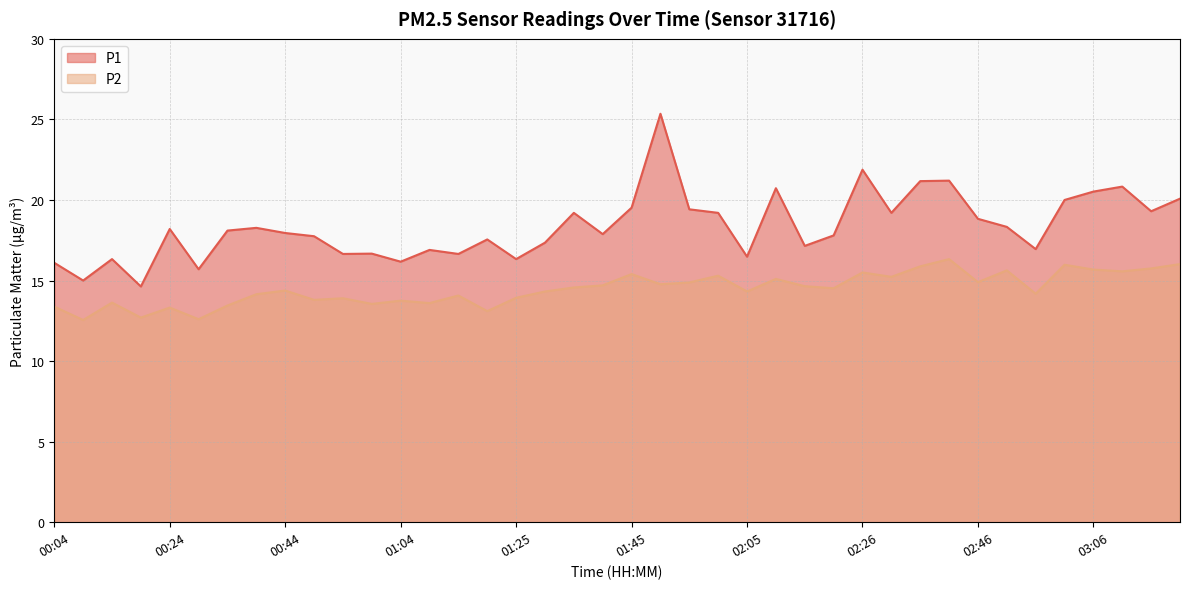

True or false: P2 and P1 intersect in this chart.

False